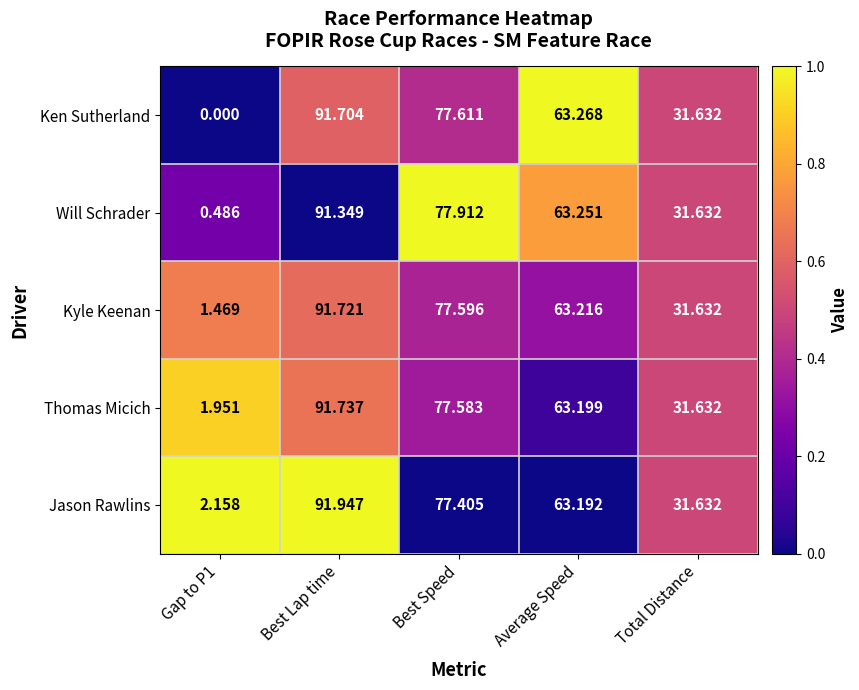

Where does the Jason Rawlins series first go above 63?

Best Lap time